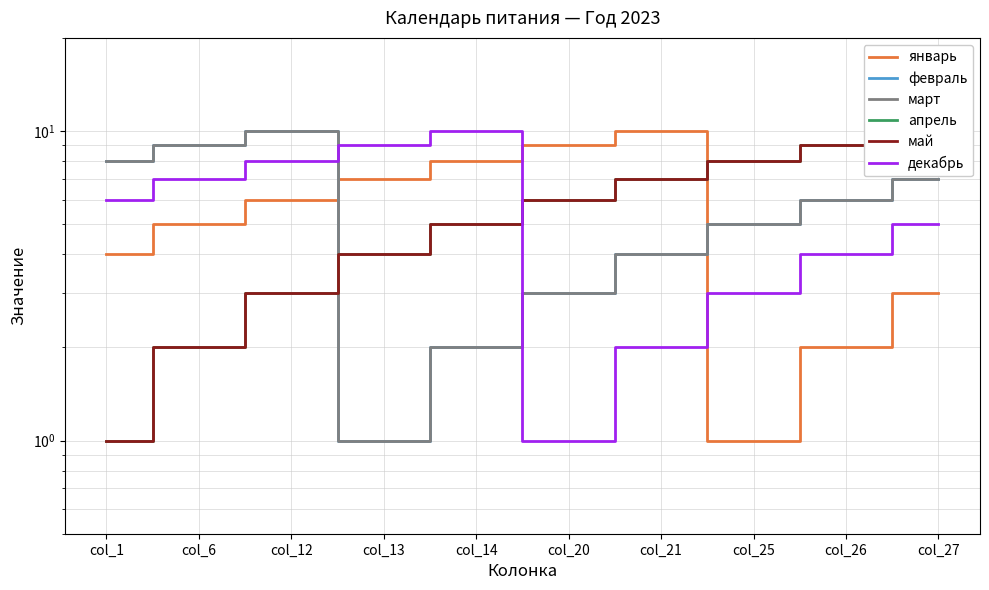

Where does the февраль series first go above 6?

col_1